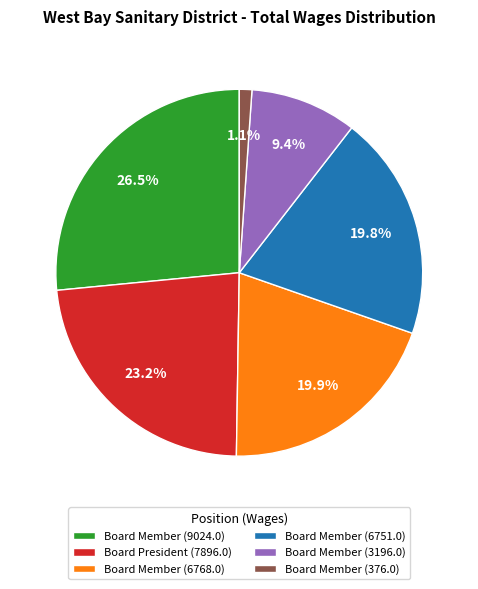

Is there a majority slice in this chart?

No